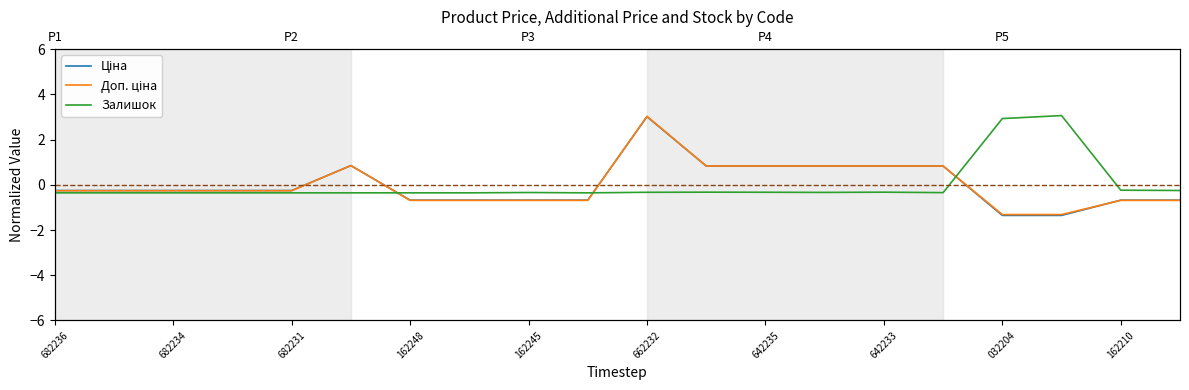

What are all the series names shown in the legend?

Ціна, Доп. ціна, Залишок